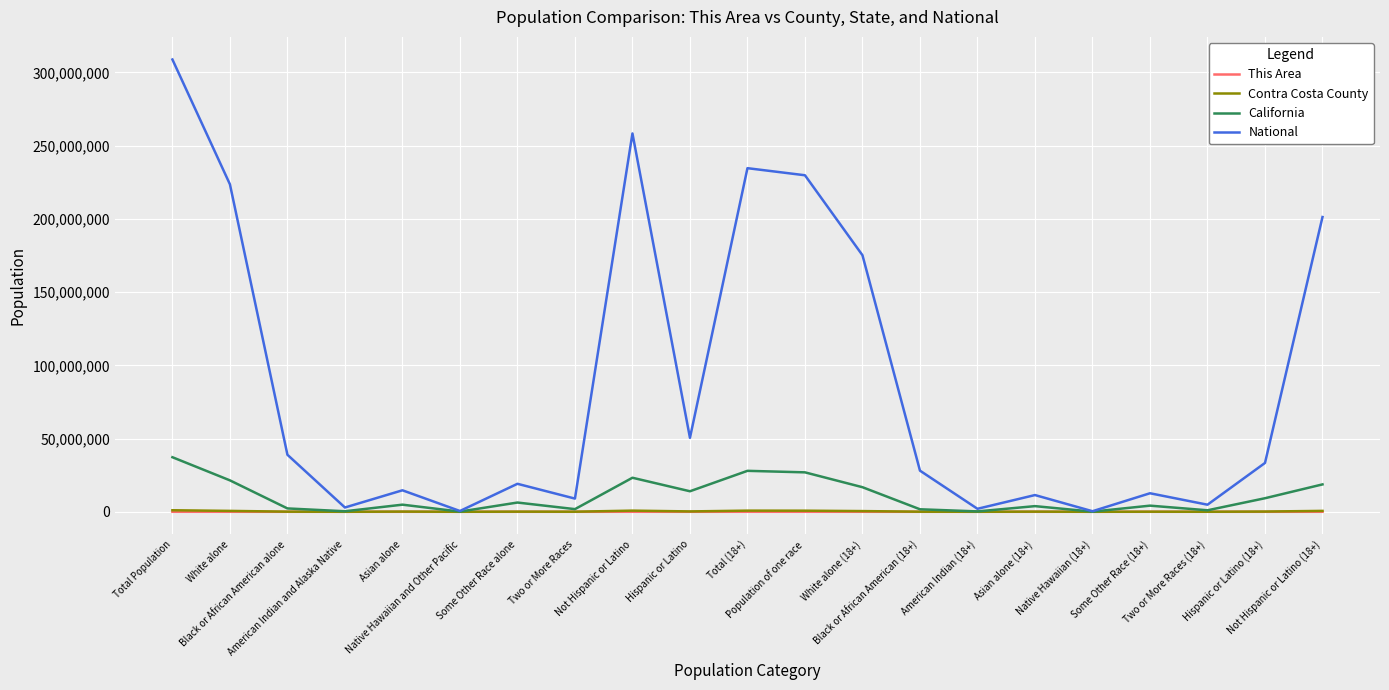

What is the maximum value for California?

37253956